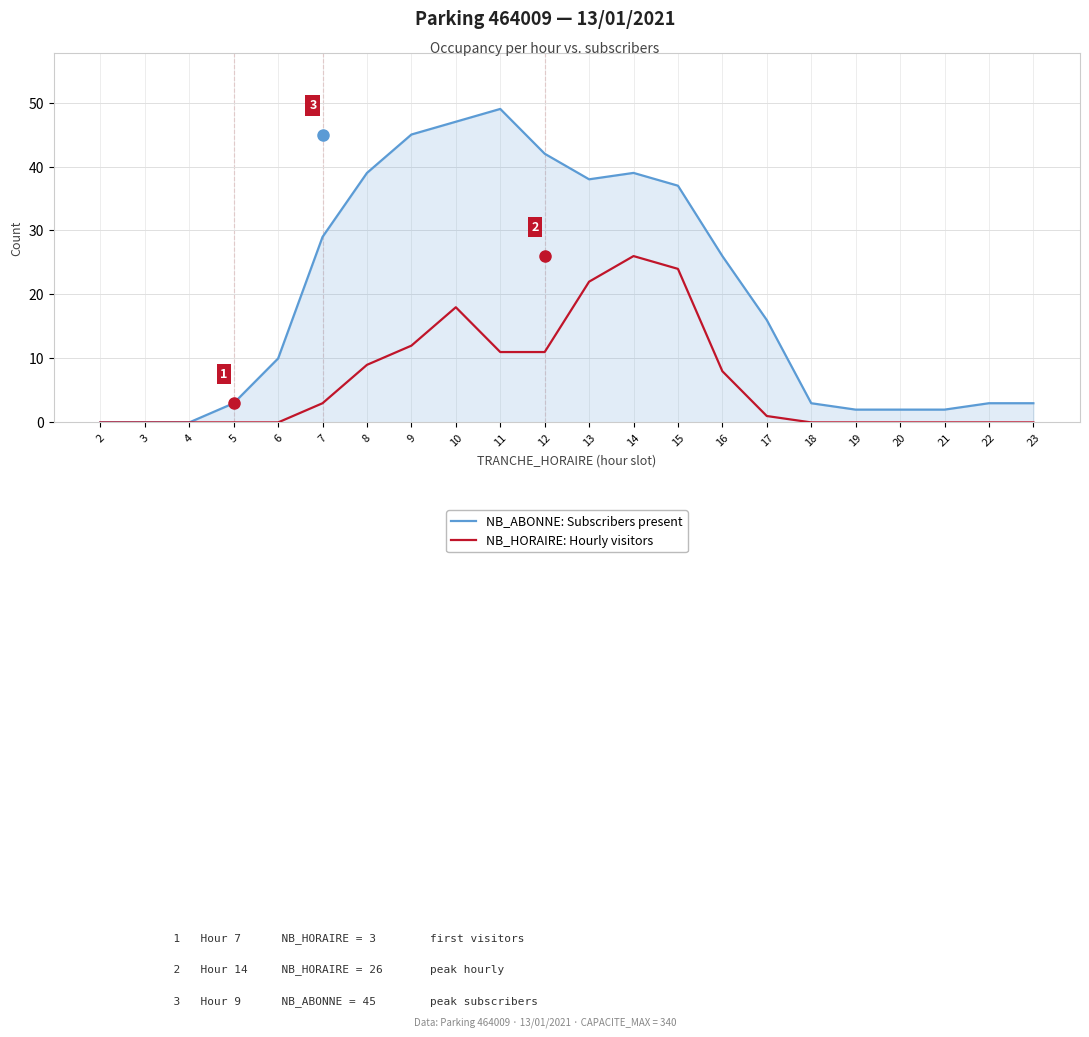

What are all the series names shown in the legend?

NB_ABONNE: Subscribers present, NB_HORAIRE: Hourly visitors